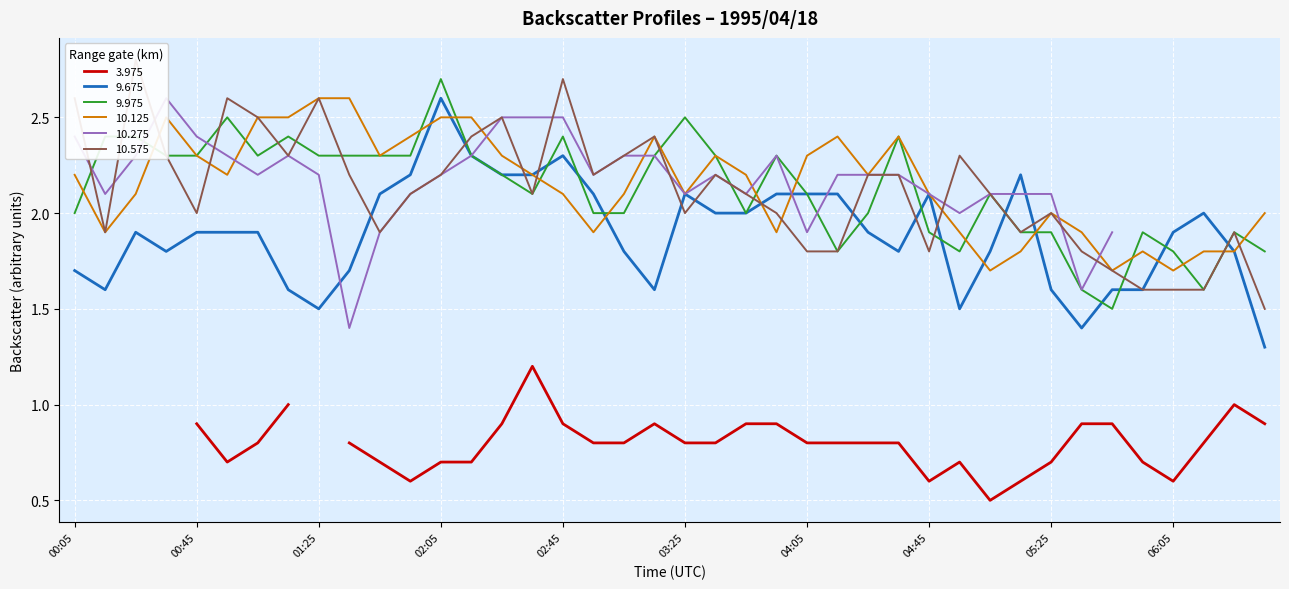

What is the highest value of the 10.125 series?

2.6